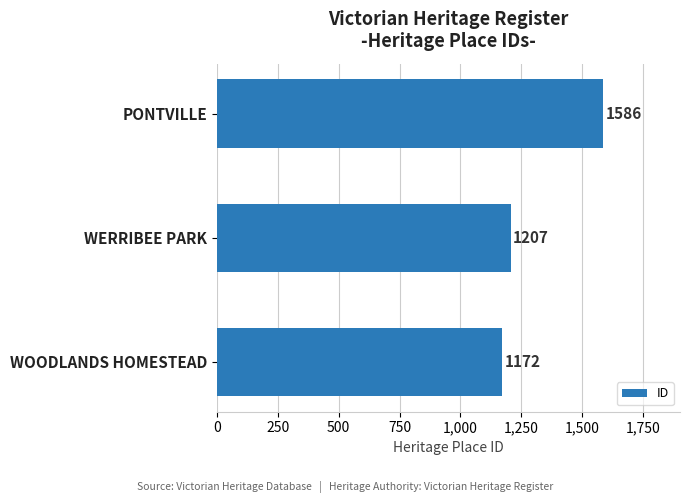

What is the change in value from WOODLANDS HOMESTEAD to WERRIBEE PARK?

+35